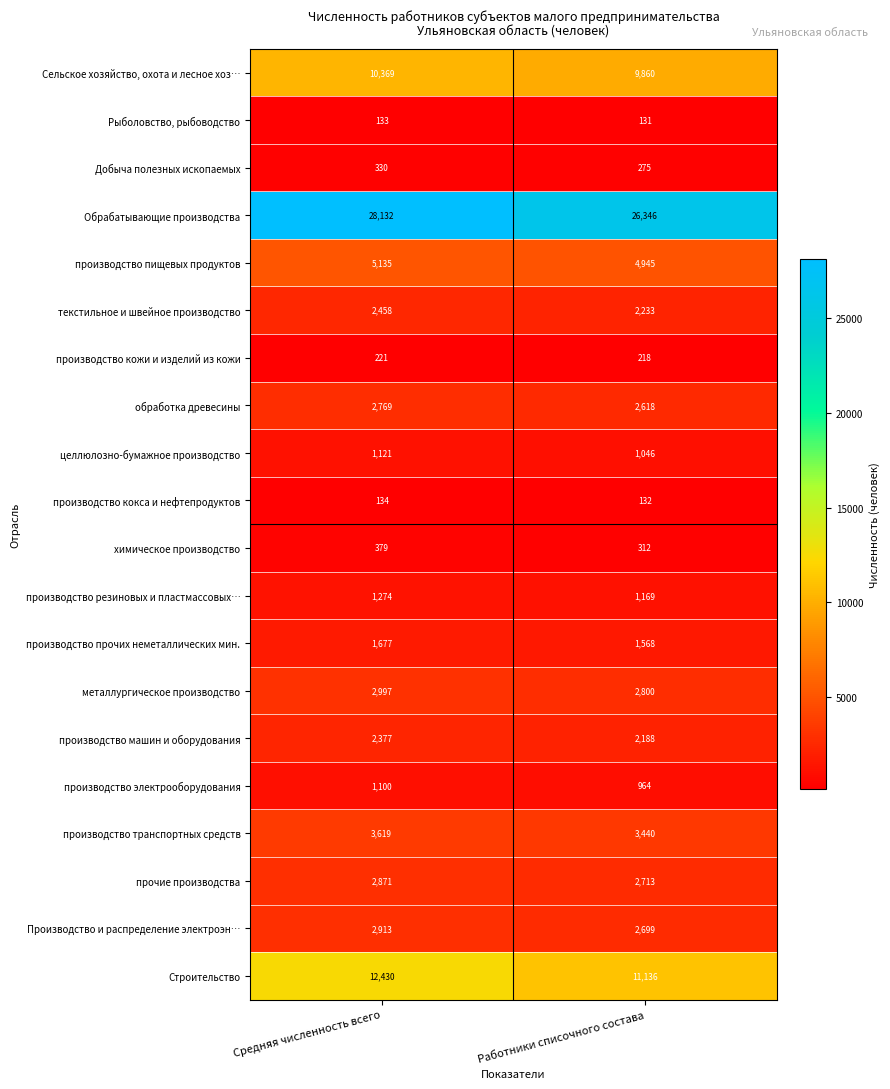

Which series has the largest range (max minus min)?

Обрабатывающие производства